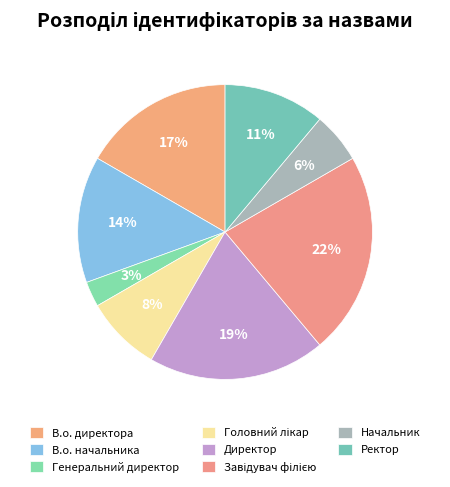

What is the largest slice in the pie chart?

Завідувач філією